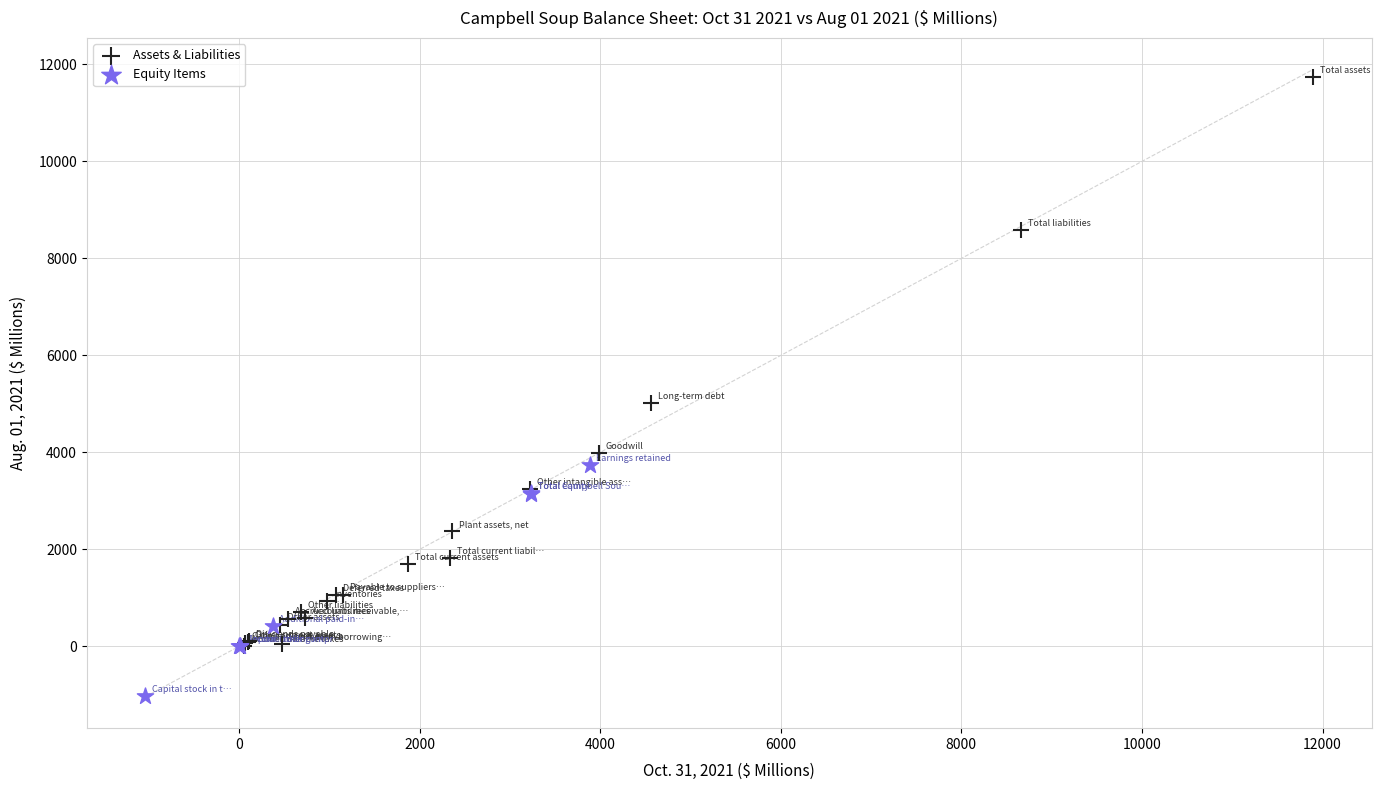

Which series has the widest spread of Y values?

Assets & Liabilities